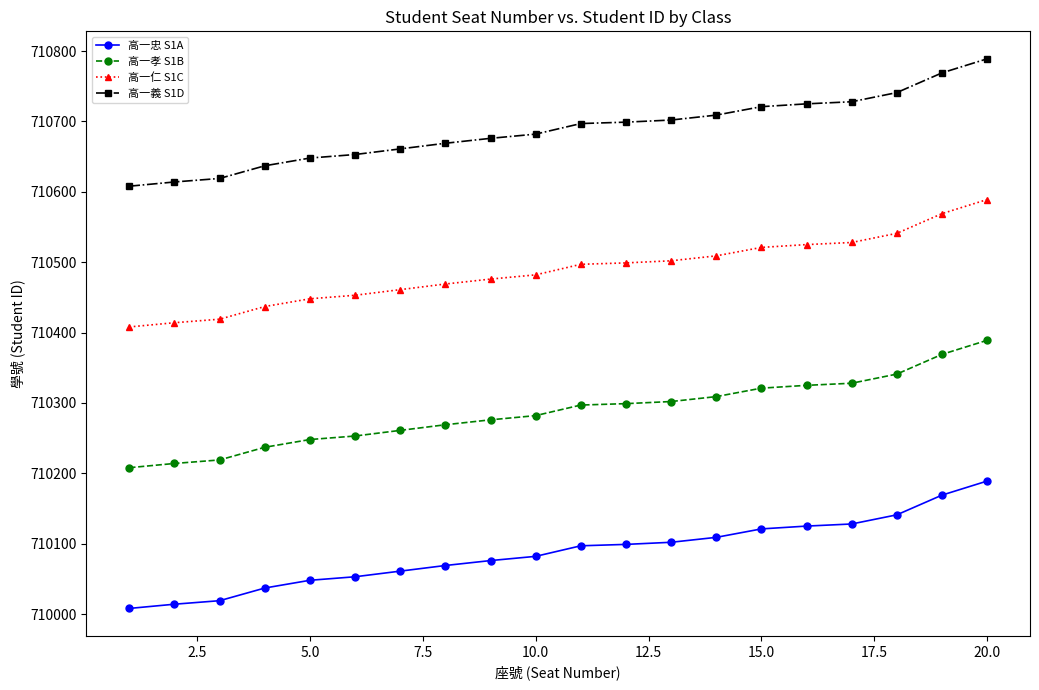

Rank the series by their maximum value, from lowest to highest.

高一忠 S1A, 高一孝 S1B, 高一仁 S1C, 高一義 S1D